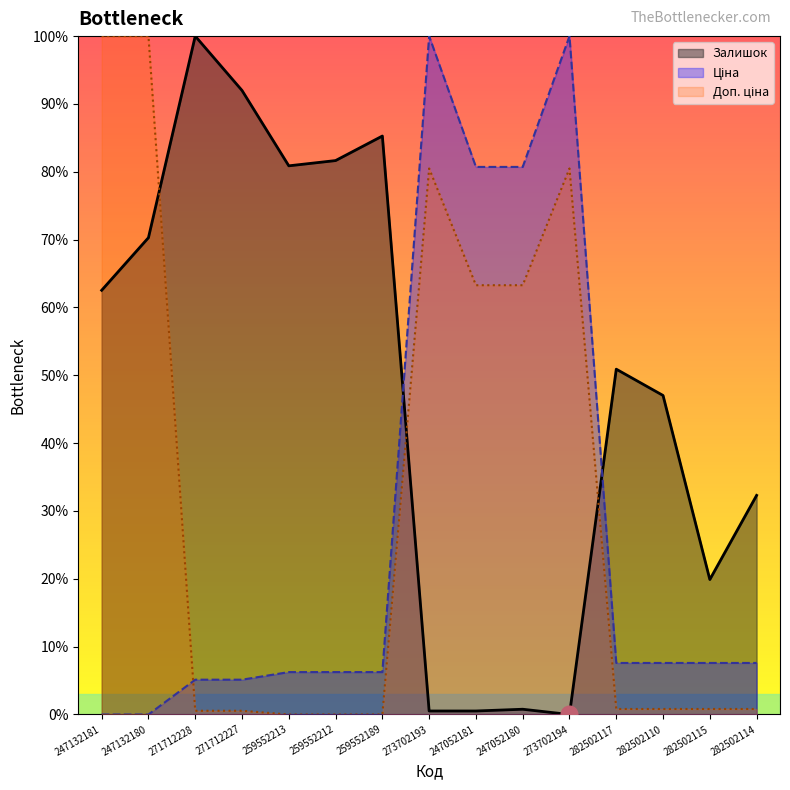

Which category has the lowest value across all series?

273702194